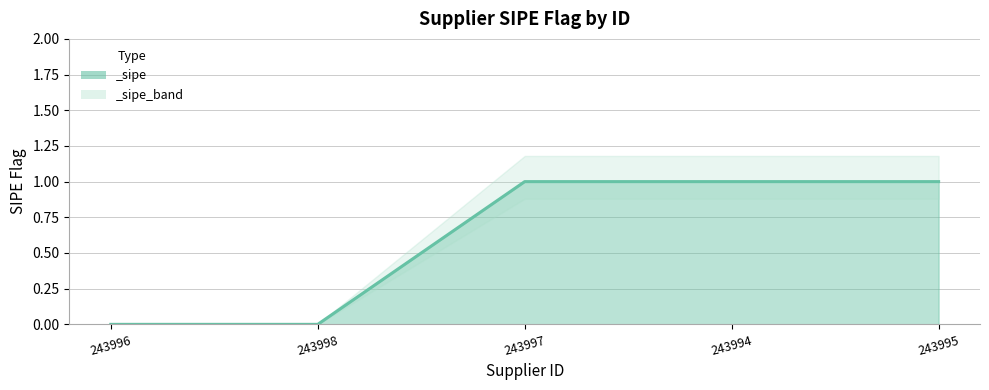

True or false: the data shows 1 at 243997.

True